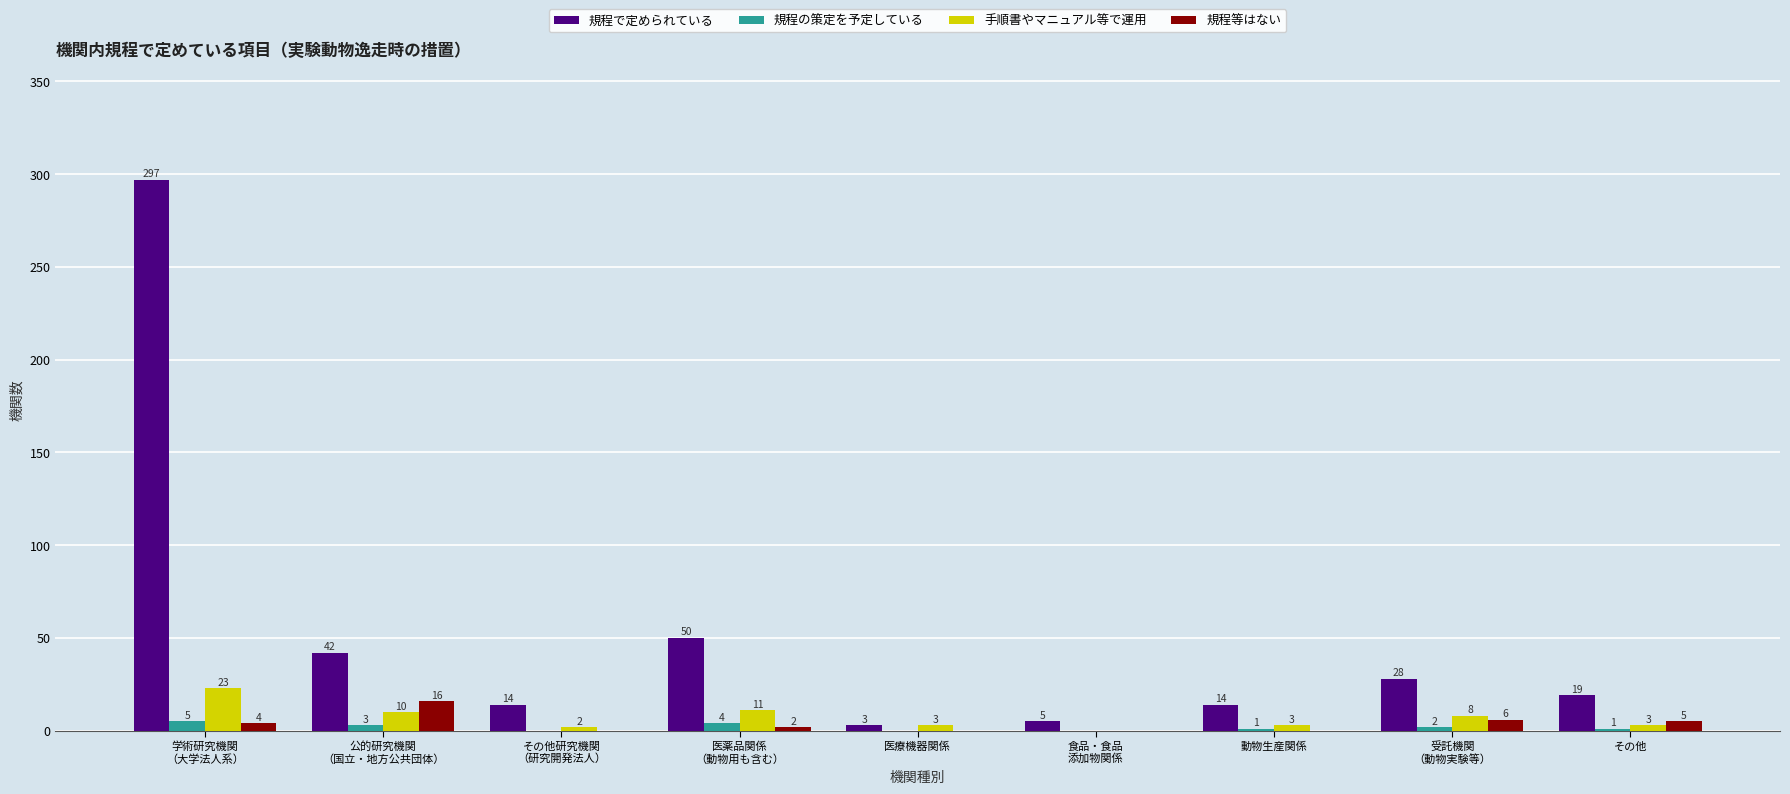

Reading right to left, what are all the values shown in this chart?

規程で定められている: その他=19	受託機関
（動物実験等）=28	動物生産関係=14	食品・食品
添加物関係=5	医療機器関係=3	医薬品関係
（動物用も含む）=50	その他研究機関
（研究開発法人）=14	公的研究機関
（国立・地方公共団体）=42	学術研究機関
（大学法人系）=297
規程の策定を予定している: その他=1	受託機関
（動物実験等）=2	動物生産関係=1	食品・食品
添加物関係=0	医療機器関係=0	医薬品関係
（動物用も含む）=4	その他研究機関
（研究開発法人）=0	公的研究機関
（国立・地方公共団体）=3	学術研究機関
（大学法人系）=5
手順書やマニュアル等で運用: その他=3	受託機関
（動物実験等）=8	動物生産関係=3	食品・食品
添加物関係=0	医療機器関係=3	医薬品関係
（動物用も含む）=11	その他研究機関
（研究開発法人）=2	公的研究機関
（国立・地方公共団体）=10	学術研究機関
（大学法人系）=23
規程等はない: その他=5	受託機関
（動物実験等）=6	動物生産関係=0	食品・食品
添加物関係=0	医療機器関係=0	医薬品関係
（動物用も含む）=2	その他研究機関
（研究開発法人）=0	公的研究機関
（国立・地方公共団体）=16	学術研究機関
（大学法人系）=4